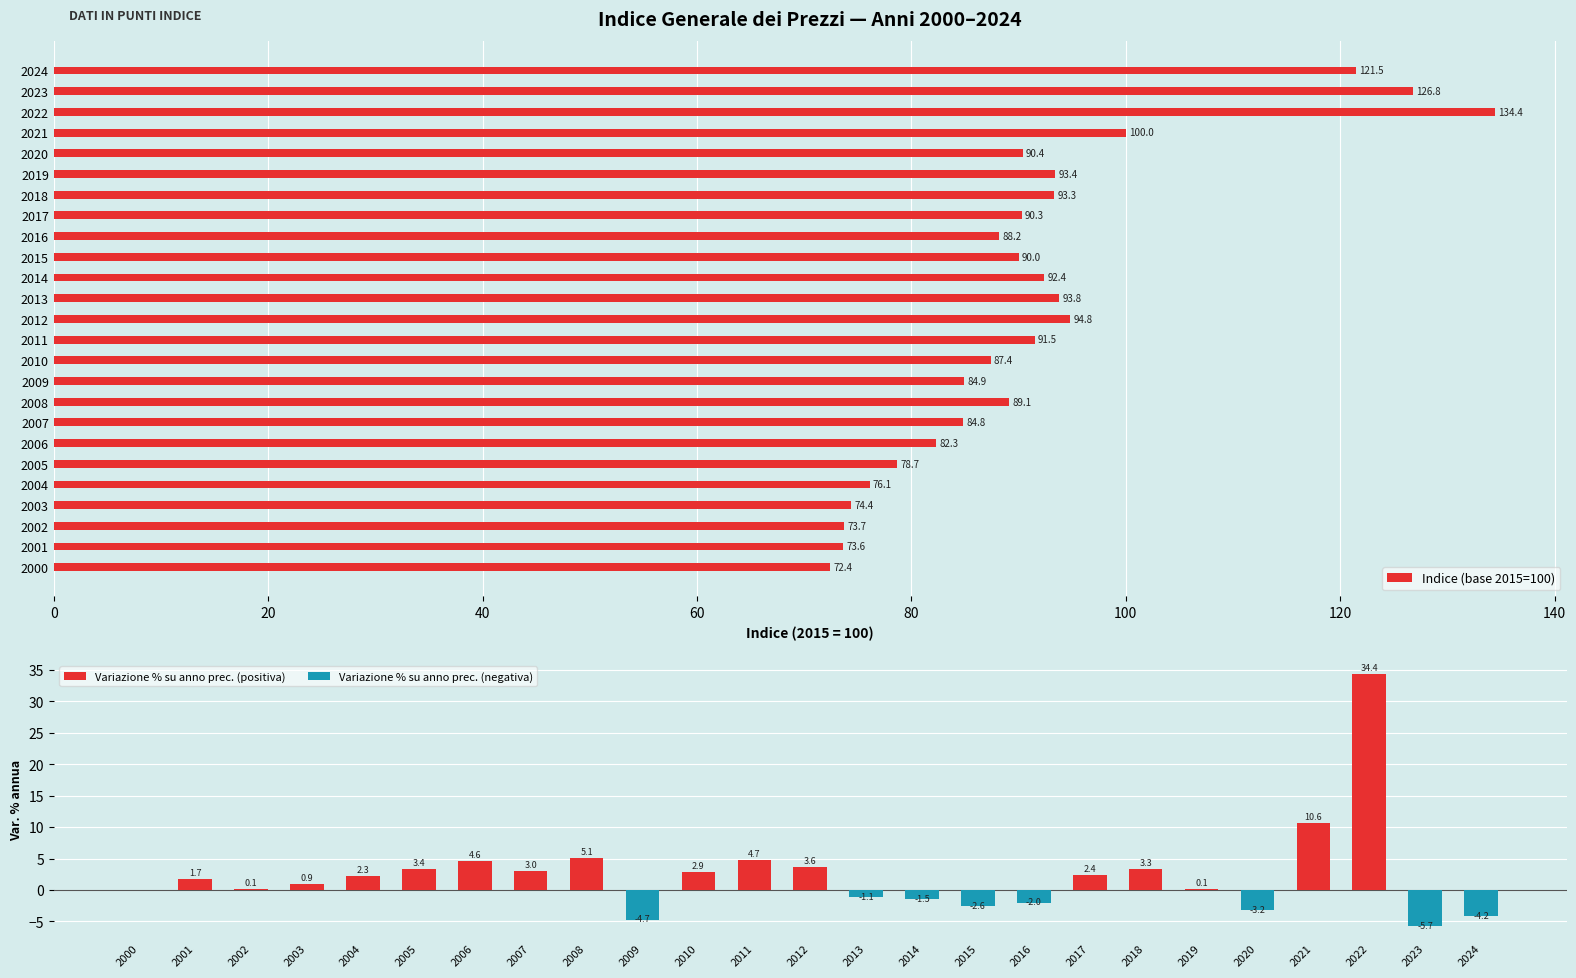

How many categories are shown in the chart?

25